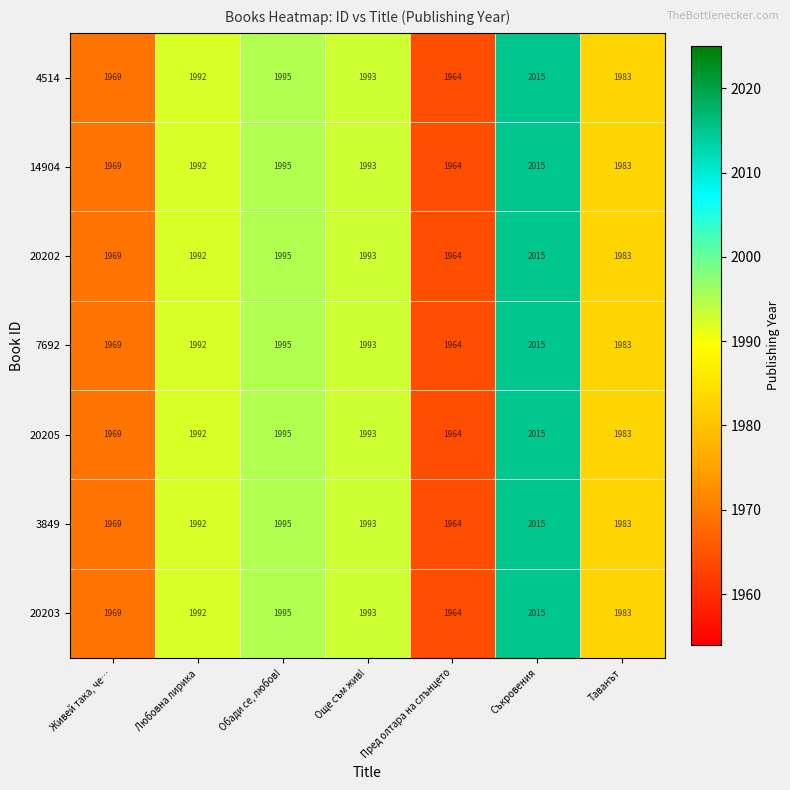

Rank the categories by 20203 value from highest to lowest.

Съкровения, Обади се, любов!, Още съм жив!, Любовна лирика, Таванът, Живей така, че…, Пред олтара на слънцето